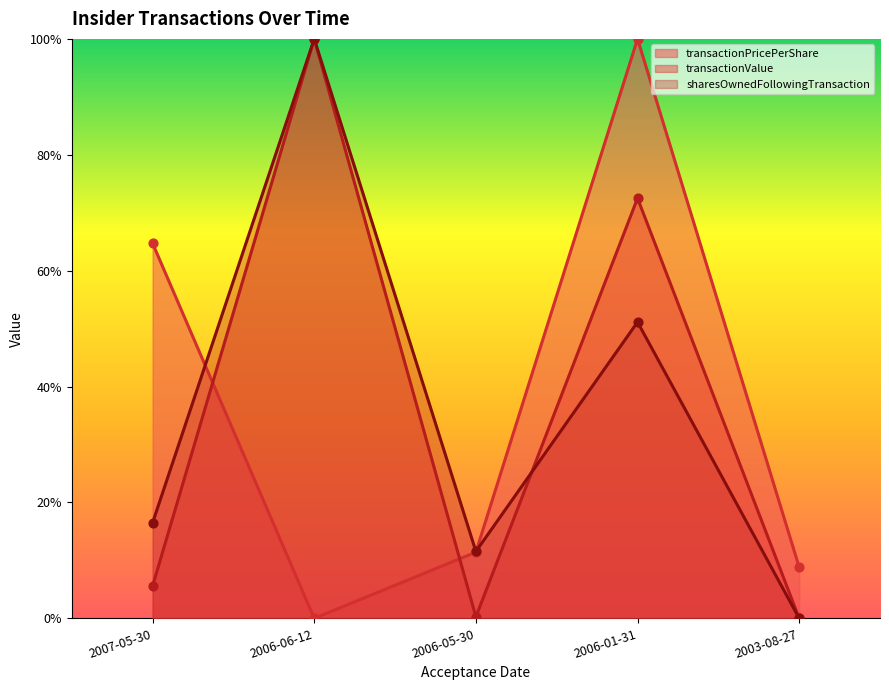

At which category is the sum across all series the highest?

2006-01-31